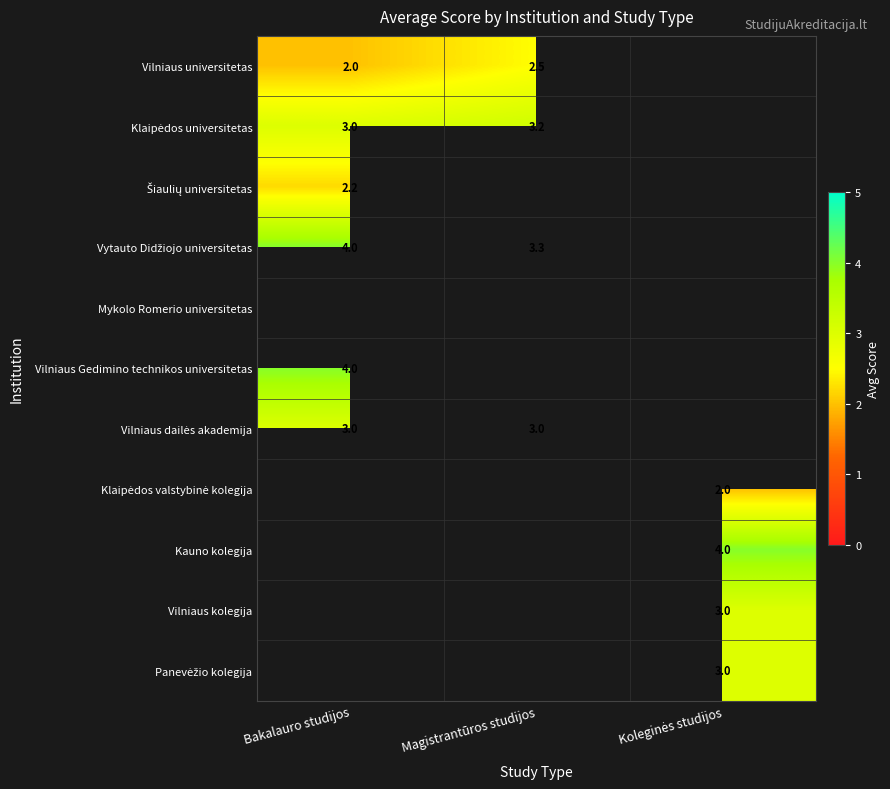

At Bakalauro studijos, list the series in order from largest to smallest.

Vytauto Didžiojo universitetas, Klaipėdos universitetas, Mykolo Romerio universitetas, Vilniaus Gedimino technikos universitetas, Vilniaus dailės akademija, Vilniaus universitetas, Klaipėdos valstybinė kolegija, Kauno kolegija, Vilniaus kolegija, Panevėžio kolegija, Šiaulių universitetas